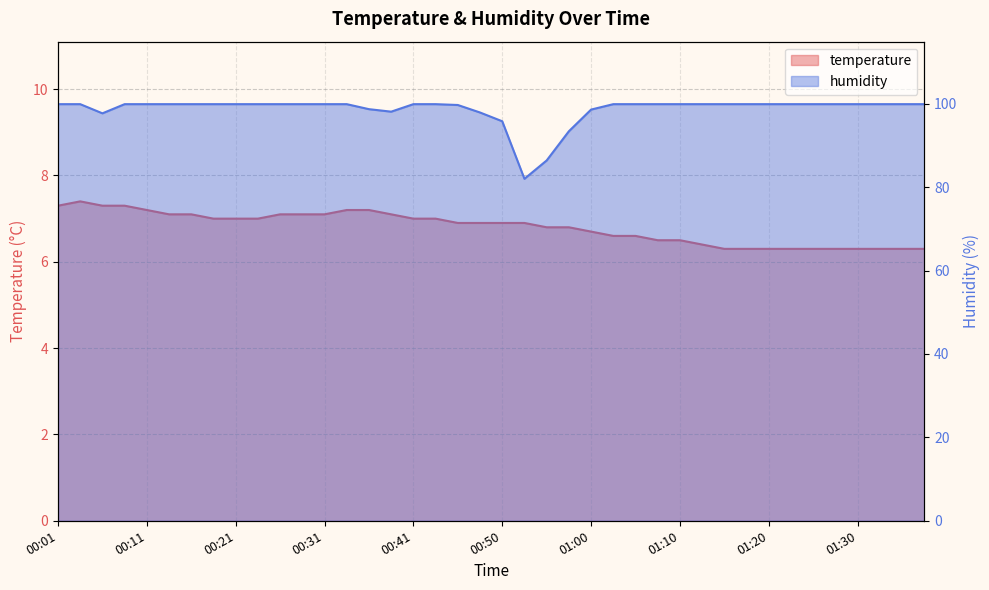

Between 00:45 and 00:53, which is larger?

00:45